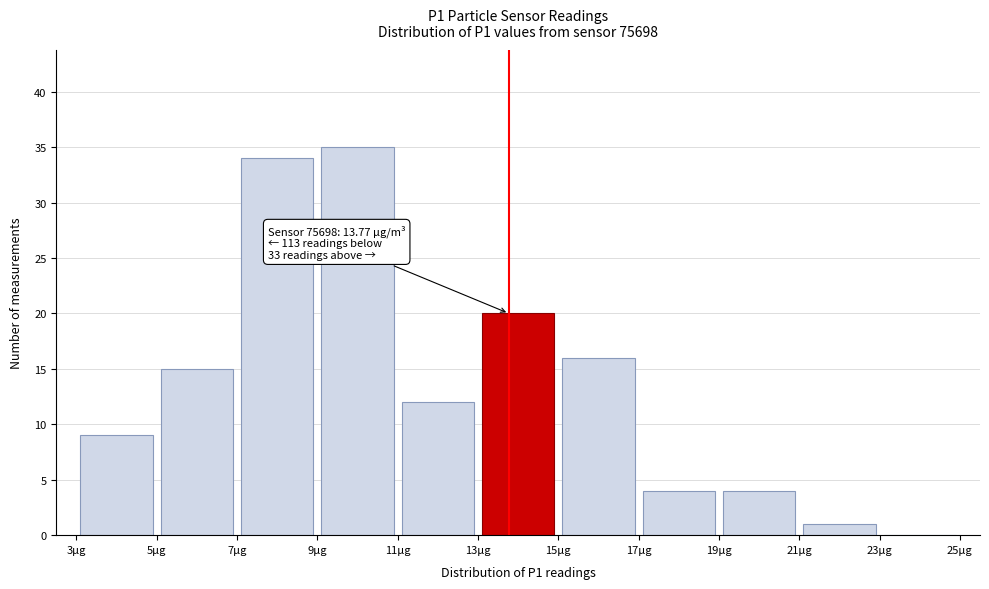

Which range on the x-axis has the tallest bar?

9 to 11